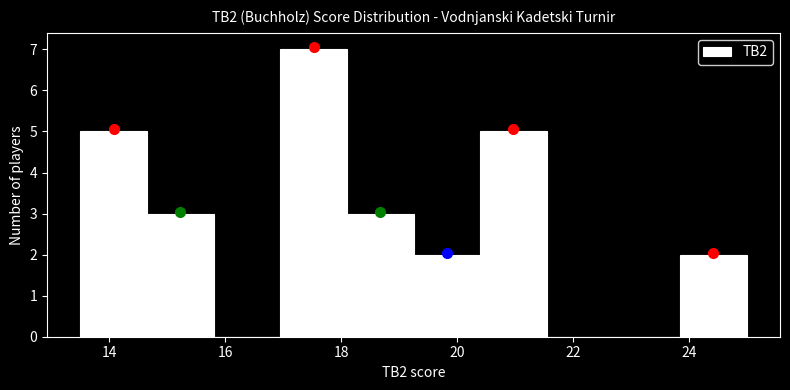

What is the height of the bar covering 18.10 to 19.25 on the x-axis? Neither the bar edges nor the heights are printed on the chart, so give them approximately, as read against the axes.

3